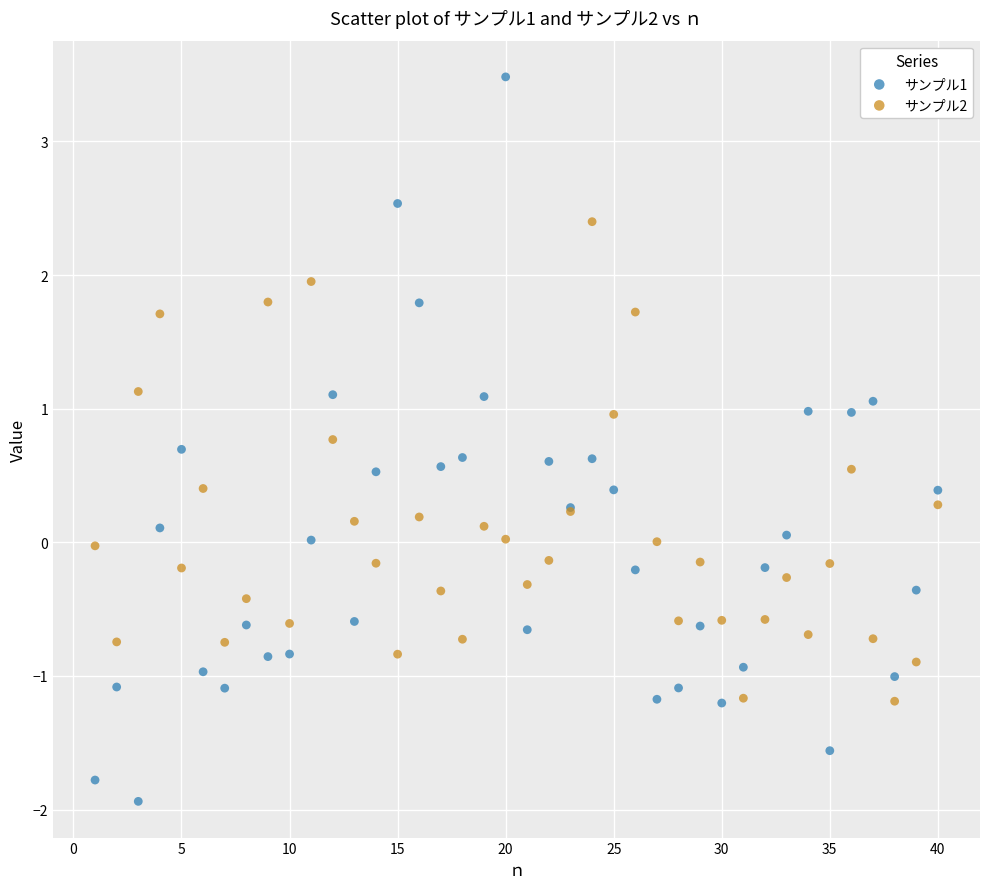

What is the X range (max minus min) for the scatter plot?

39.0